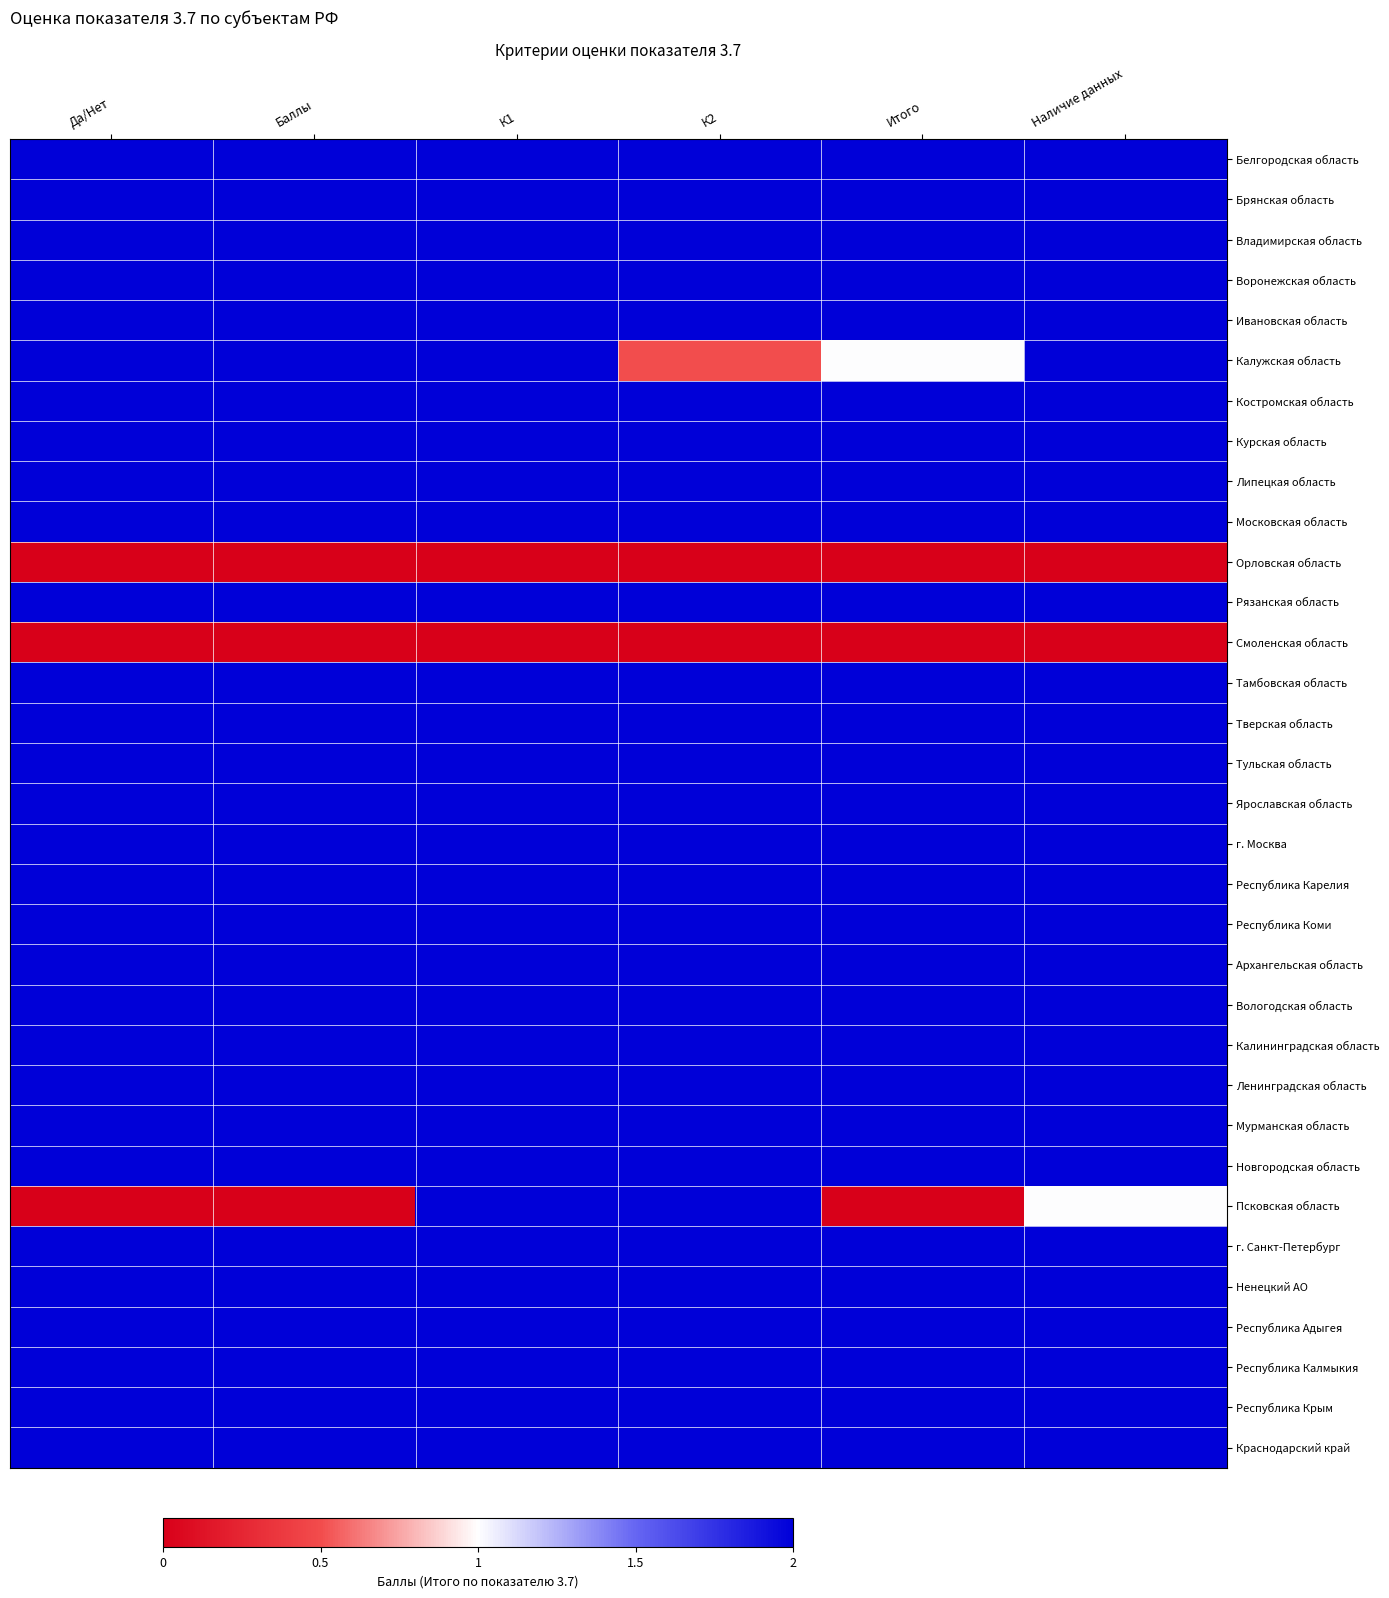

Reading left to right, what are all the values shown in this chart?

Белгородская область: Да/Нет=2.0	Баллы=2.0	К1=2.0	К2=2.0	Итого=2.0	Наличие данных=2.0
Брянская область: Да/Нет=2.0	Баллы=2.0	К1=2.0	К2=2.0	Итого=2.0	Наличие данных=2.0
Владимирская область: Да/Нет=2.0	Баллы=2.0	К1=2.0	К2=2.0	Итого=2.0	Наличие данных=2.0
Воронежская область: Да/Нет=2.0	Баллы=2.0	К1=2.0	К2=2.0	Итого=2.0	Наличие данных=2.0
Ивановская область: Да/Нет=2.0	Баллы=2.0	К1=2.0	К2=2.0	Итого=2.0	Наличие данных=2.0
Калужская область: Да/Нет=2.0	Баллы=2.0	К1=2.0	К2=0.5	Итого=1.0	Наличие данных=2.0
Костромская область: Да/Нет=2.0	Баллы=2.0	К1=2.0	К2=2.0	Итого=2.0	Наличие данных=2.0
Курская область: Да/Нет=2.0	Баллы=2.0	К1=2.0	К2=2.0	Итого=2.0	Наличие данных=2.0
Липецкая область: Да/Нет=2.0	Баллы=2.0	К1=2.0	К2=2.0	Итого=2.0	Наличие данных=2.0
Московская область: Да/Нет=2.0	Баллы=2.0	К1=2.0	К2=2.0	Итого=2.0	Наличие данных=2.0
Орловская область: Да/Нет=0.0	Баллы=0.0	К1=0.0	К2=0.0	Итого=0.0	Наличие данных=0.0
Рязанская область: Да/Нет=2.0	Баллы=2.0	К1=2.0	К2=2.0	Итого=2.0	Наличие данных=2.0
Смоленская область: Да/Нет=0.0	Баллы=0.0	К1=0.0	К2=0.0	Итого=0.0	Наличие данных=0.0
Тамбовская область: Да/Нет=2.0	Баллы=2.0	К1=2.0	К2=2.0	Итого=2.0	Наличие данных=2.0
Тверская область: Да/Нет=2.0	Баллы=2.0	К1=2.0	К2=2.0	Итого=2.0	Наличие данных=2.0
Тульская область: Да/Нет=2.0	Баллы=2.0	К1=2.0	К2=2.0	Итого=2.0	Наличие данных=2.0
Ярославская область: Да/Нет=2.0	Баллы=2.0	К1=2.0	К2=2.0	Итого=2.0	Наличие данных=2.0
г. Москва: Да/Нет=2.0	Баллы=2.0	К1=2.0	К2=2.0	Итого=2.0	Наличие данных=2.0
Республика Карелия: Да/Нет=2.0	Баллы=2.0	К1=2.0	К2=2.0	Итого=2.0	Наличие данных=2.0
Республика Коми: Да/Нет=2.0	Баллы=2.0	К1=2.0	К2=2.0	Итого=2.0	Наличие данных=2.0
Архангельская область: Да/Нет=2.0	Баллы=2.0	К1=2.0	К2=2.0	Итого=2.0	Наличие данных=2.0
Вологодская область: Да/Нет=2.0	Баллы=2.0	К1=2.0	К2=2.0	Итого=2.0	Наличие данных=2.0
Калининградская область: Да/Нет=2.0	Баллы=2.0	К1=2.0	К2=2.0	Итого=2.0	Наличие данных=2.0
Ленинградская область: Да/Нет=2.0	Баллы=2.0	К1=2.0	К2=2.0	Итого=2.0	Наличие данных=2.0
Мурманская область: Да/Нет=2.0	Баллы=2.0	К1=2.0	К2=2.0	Итого=2.0	Наличие данных=2.0
Новгородская область: Да/Нет=2.0	Баллы=2.0	К1=2.0	К2=2.0	Итого=2.0	Наличие данных=2.0
Псковская область: Да/Нет=0.0	Баллы=0.0	К1=2.0	К2=2.0	Итого=0.0	Наличие данных=1.0
г. Санкт-Петербург: Да/Нет=2.0	Баллы=2.0	К1=2.0	К2=2.0	Итого=2.0	Наличие данных=2.0
Ненецкий АО: Да/Нет=2.0	Баллы=2.0	К1=2.0	К2=2.0	Итого=2.0	Наличие данных=2.0
Республика Адыгея: Да/Нет=2.0	Баллы=2.0	К1=2.0	К2=2.0	Итого=2.0	Наличие данных=2.0
Республика Калмыкия: Да/Нет=2.0	Баллы=2.0	К1=2.0	К2=2.0	Итого=2.0	Наличие данных=2.0
Республика Крым: Да/Нет=2.0	Баллы=2.0	К1=2.0	К2=2.0	Итого=2.0	Наличие данных=2.0
Краснодарский край: Да/Нет=2.0	Баллы=2.0	К1=2.0	К2=2.0	Итого=2.0	Наличие данных=2.0